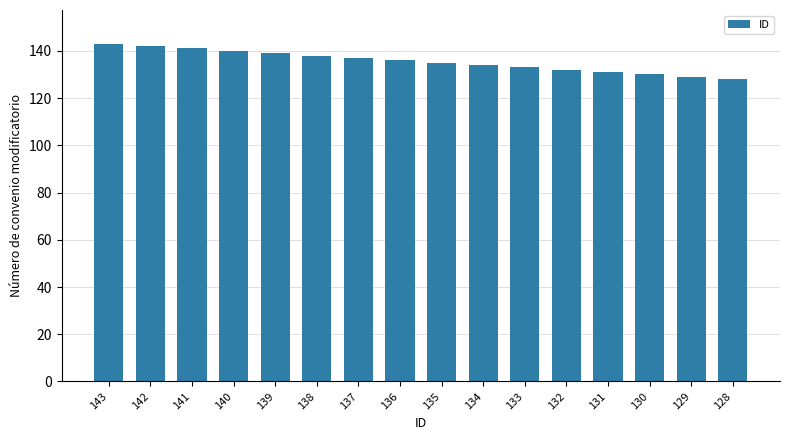

What is the change in value from 137 to 132?

-5